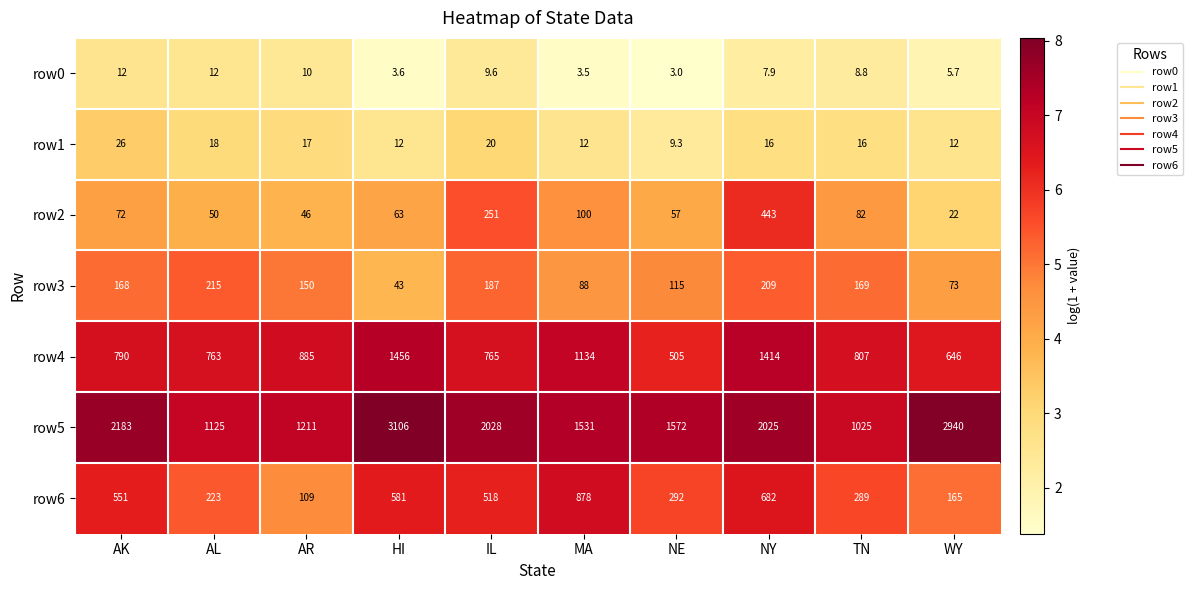

Which series has the widest spread of values?

row5